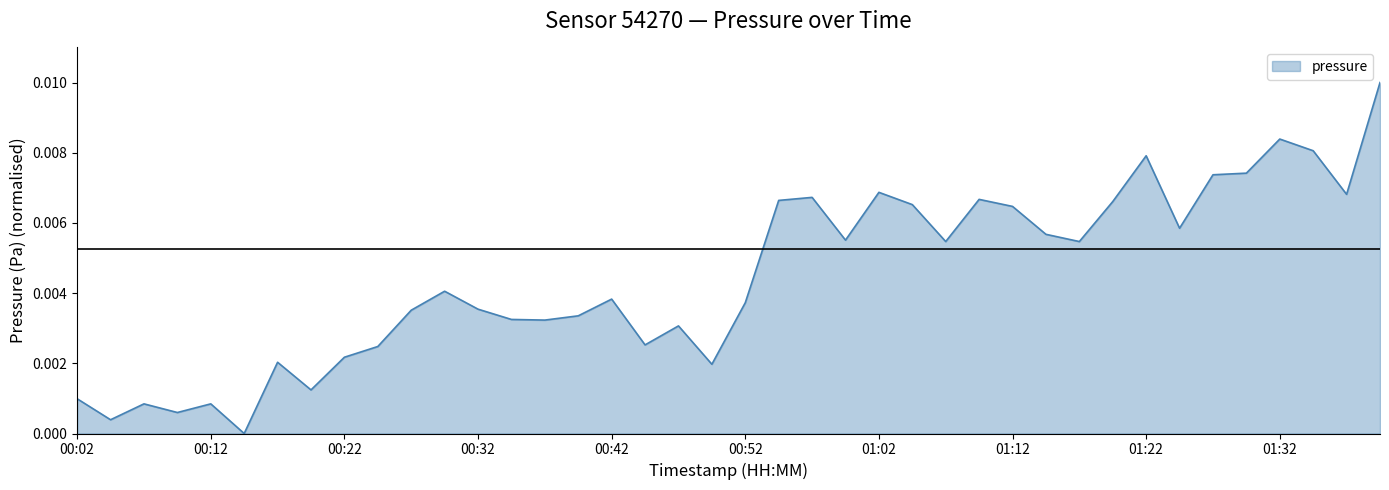

Is this an area chart (filled region under the line)?

Yes